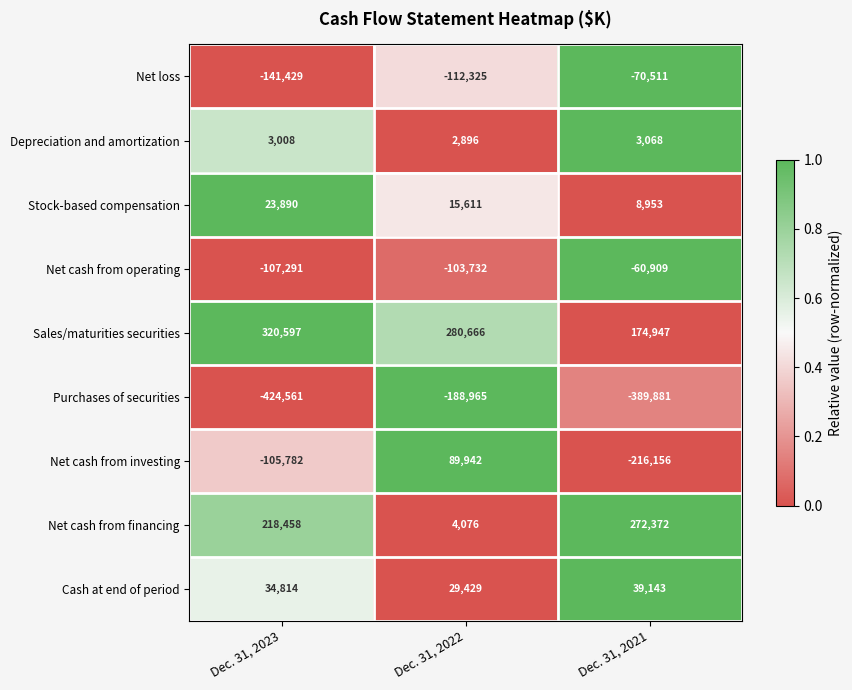

Is it true that Depreciation and amortization equals 3068 at Dec. 31, 2021?

True